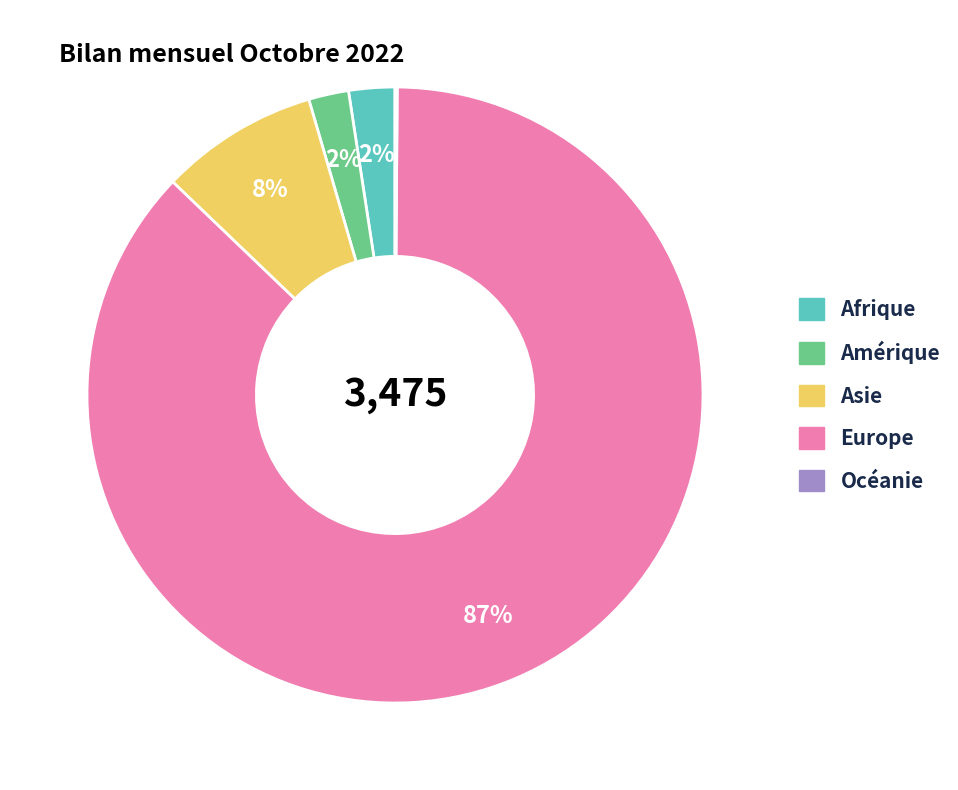

Is it true that Asie is 8% of the pie?

True